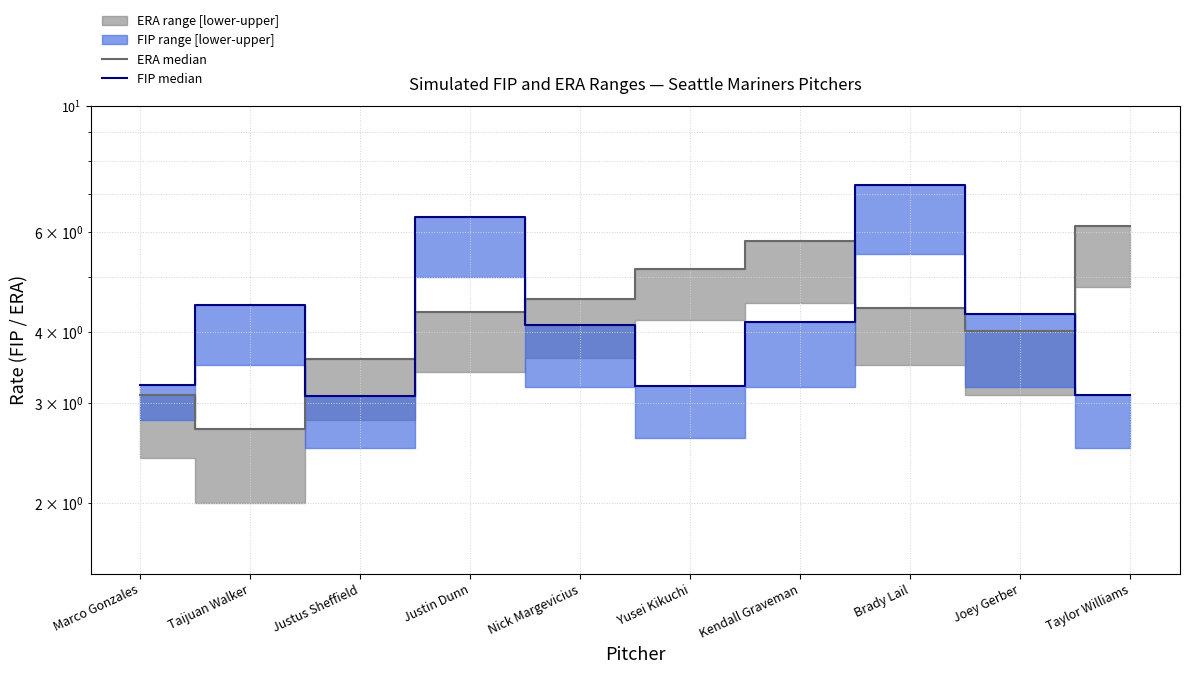

Between Justin Dunn and Taylor Williams, which series saw the biggest shift?

FIP median